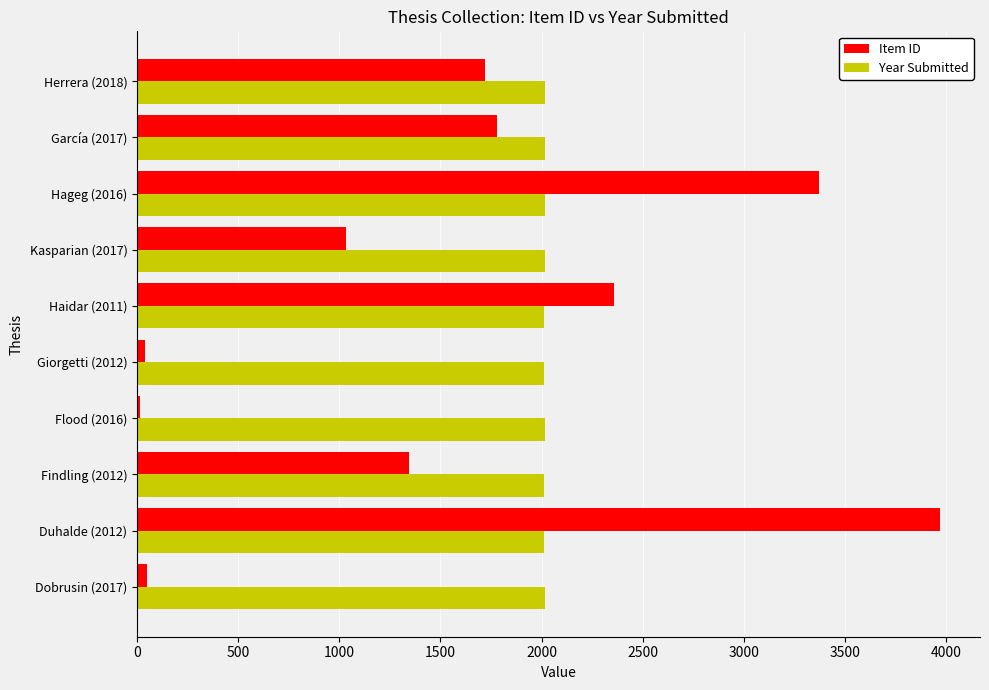

What is the maximum value for Year Submitted?

2018